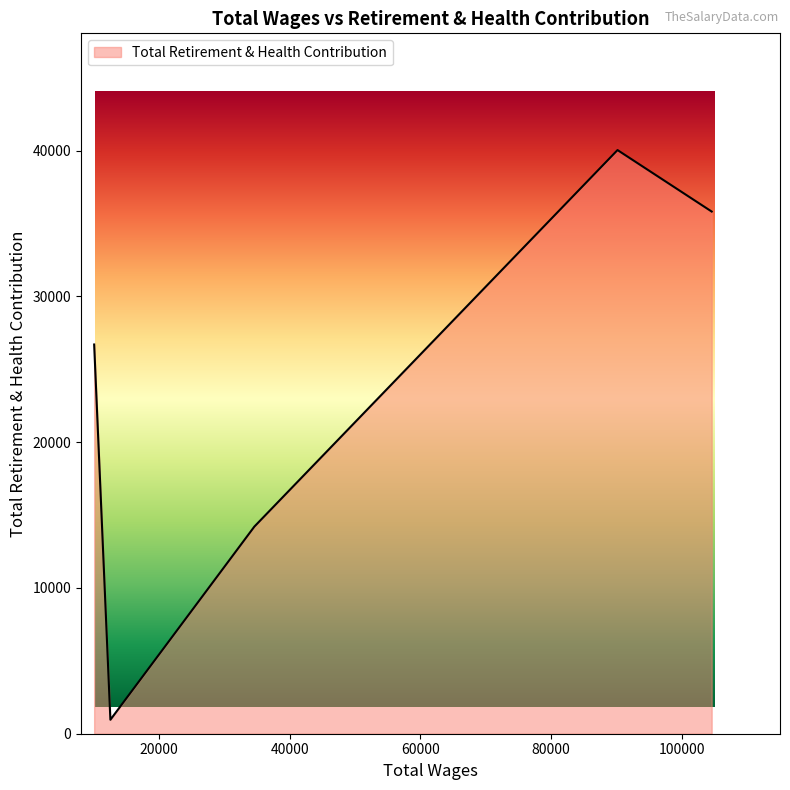

What is the sum of all values?

117744.5